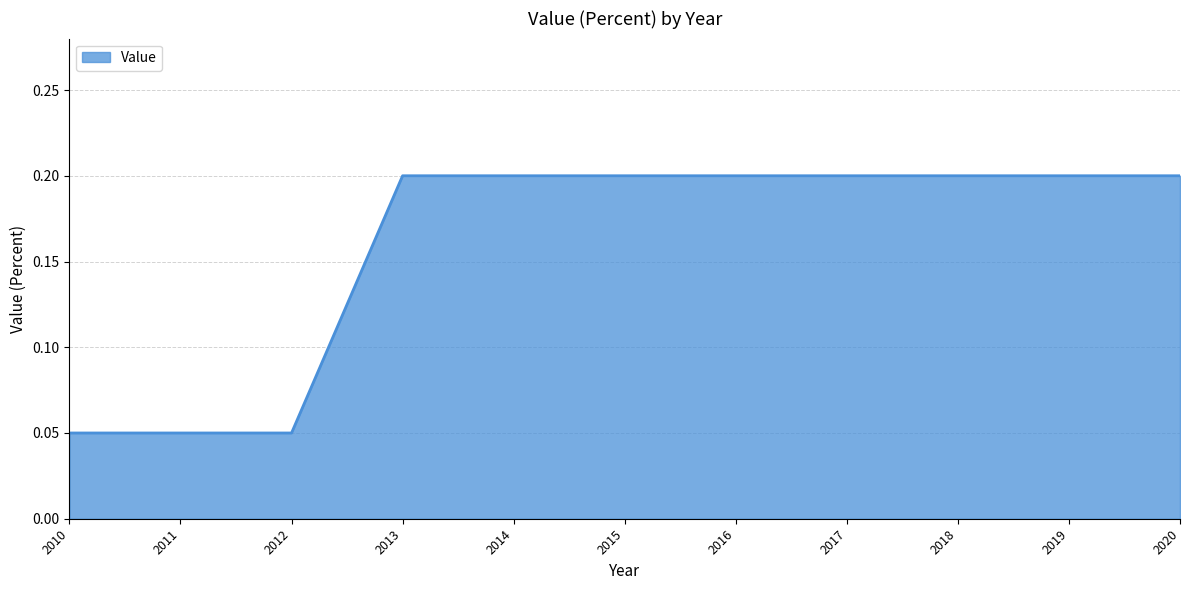

Between 2016 and 2010, which is larger?

2016